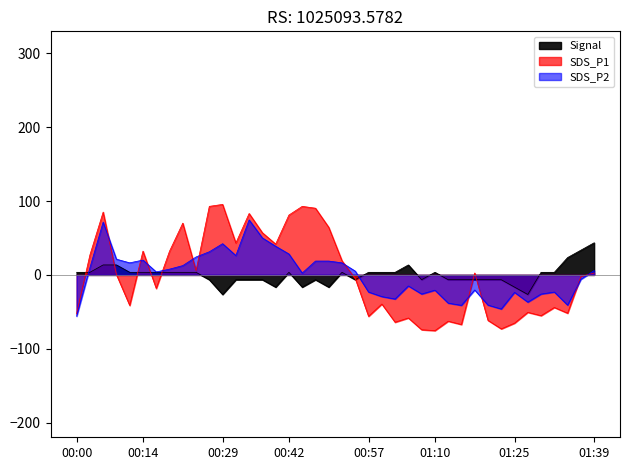

True or false: SDS_P2 has more than 1 interior local peaks.

True